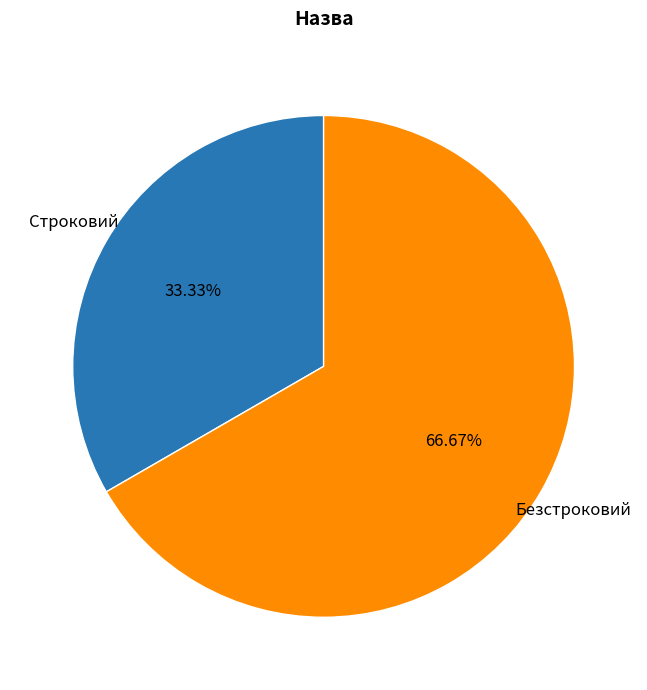

Count the number of slices in the pie.

2